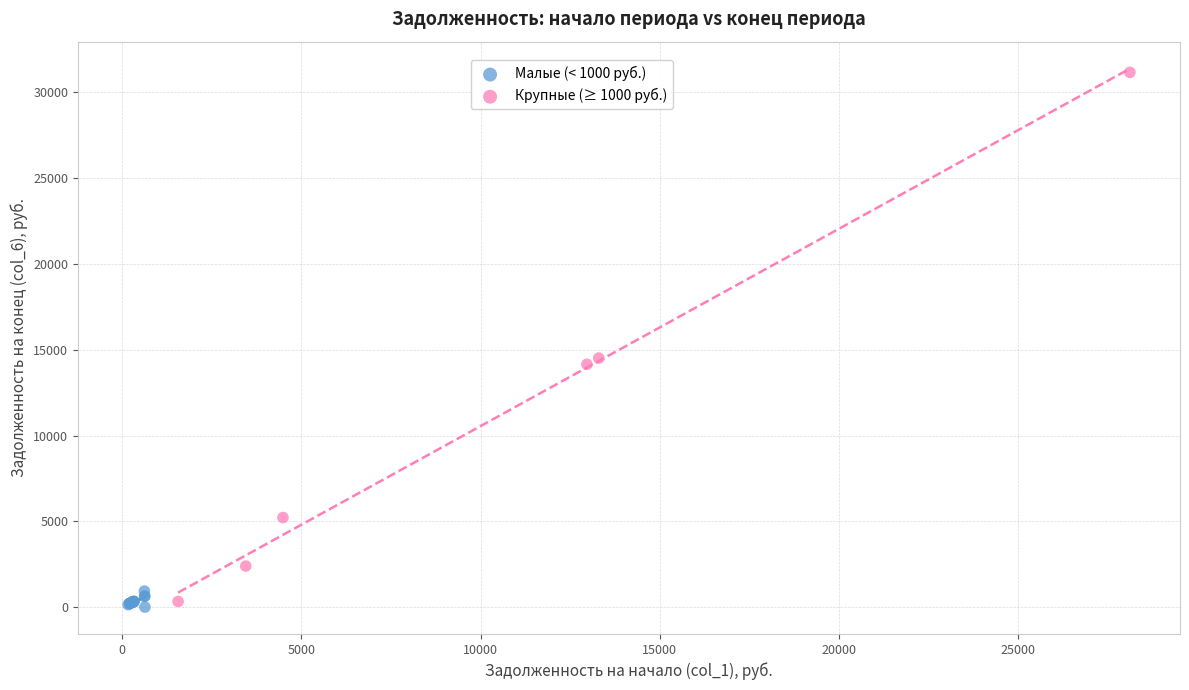

Which series reaches the maximum Y coordinate?

Крупные (≥ 1000 руб.)